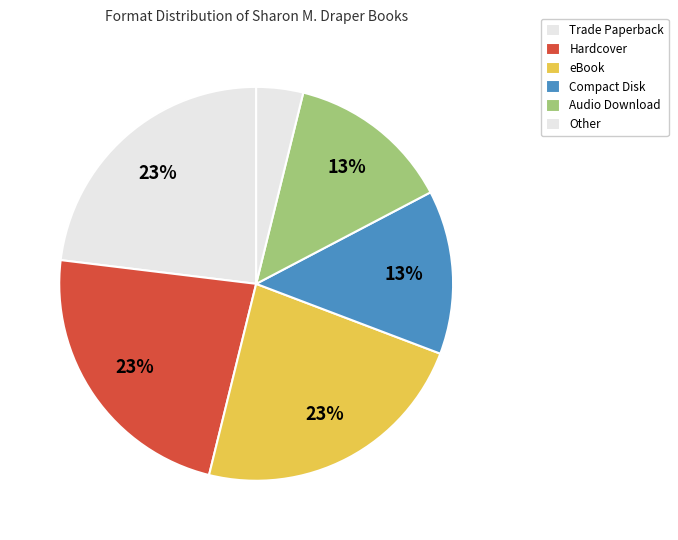

The Trade Paperback slice represents 23% of the pie. True or false?

True